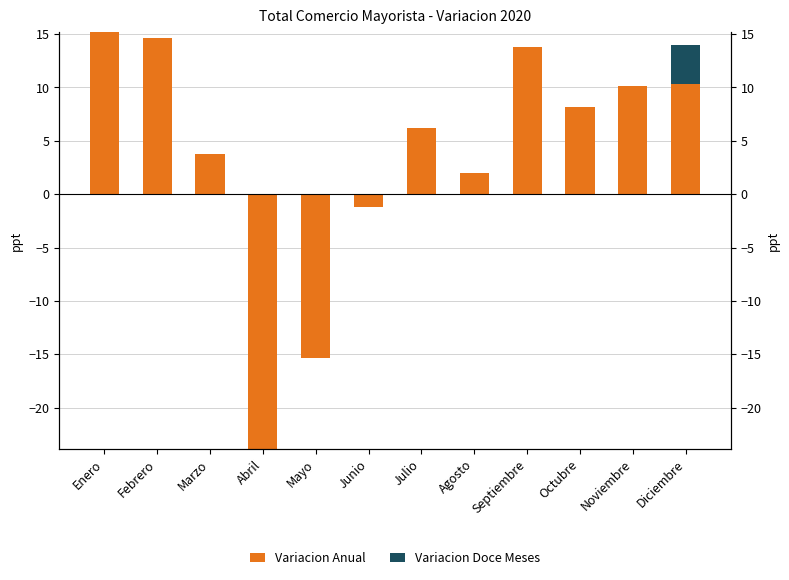

The Variacion Anual series shows 6.3 at Noviembre. True or false?

False